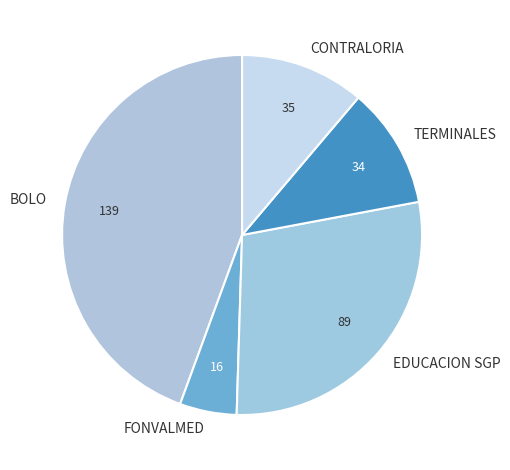

Does CONTRALORIA represent more than half of the total?

No